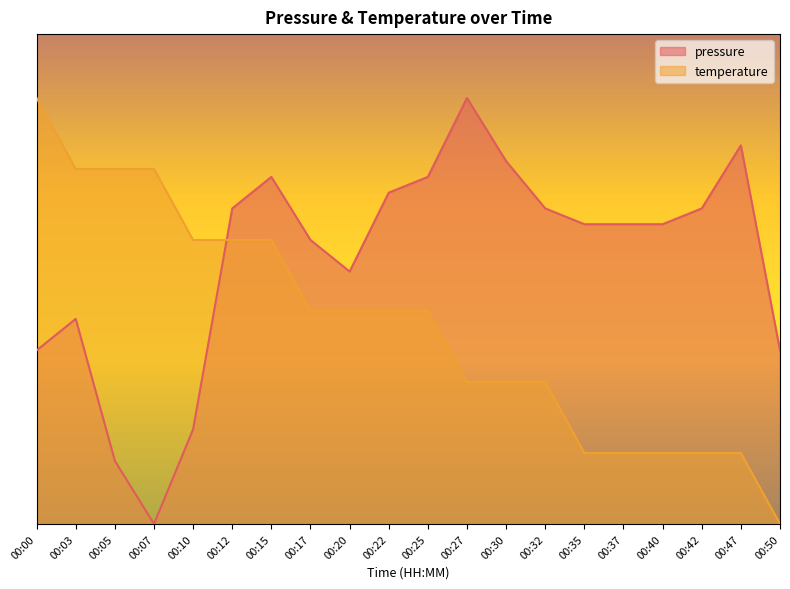

True or false: pressure has a value of 0.4 at 00:15.

False